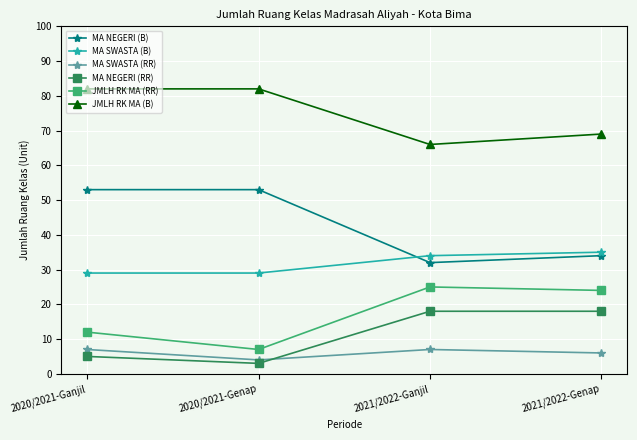

True or false: MA NEGERI (RR) has a value of 5 at 2020/2021-Ganjil.

True